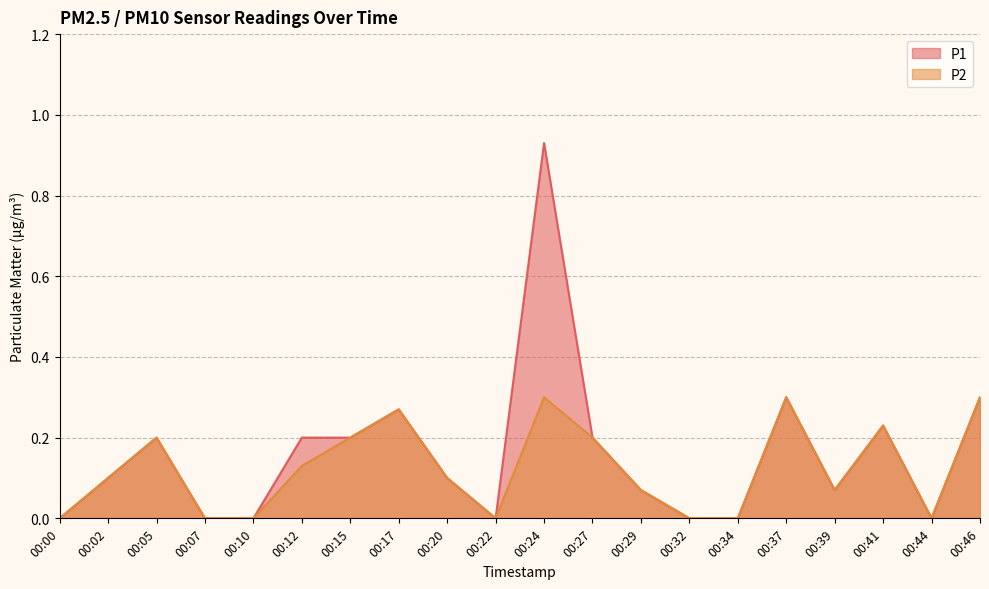

The value of P2 at 00:46 is 0.3. True or false?

True